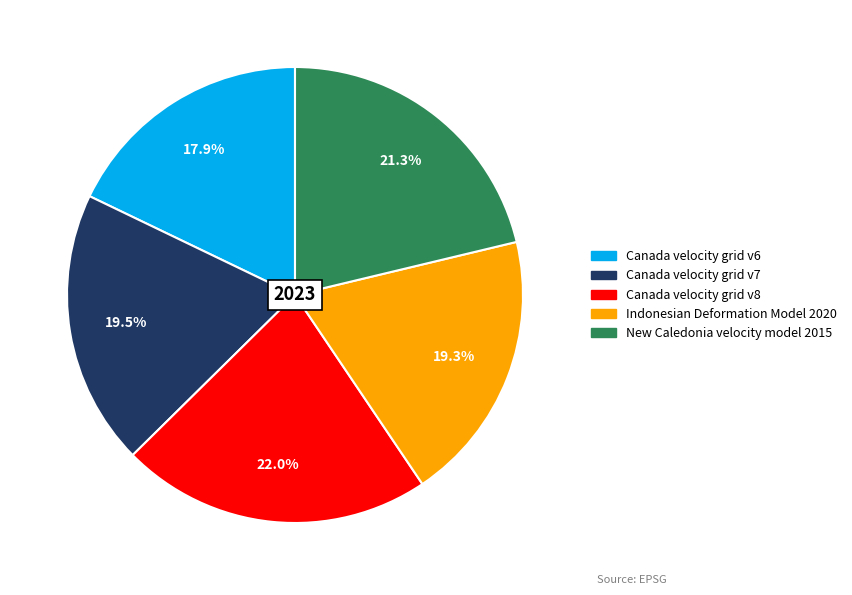

To the nearest percent, what portion does New Caledonia velocity model 2015 represent?

21%